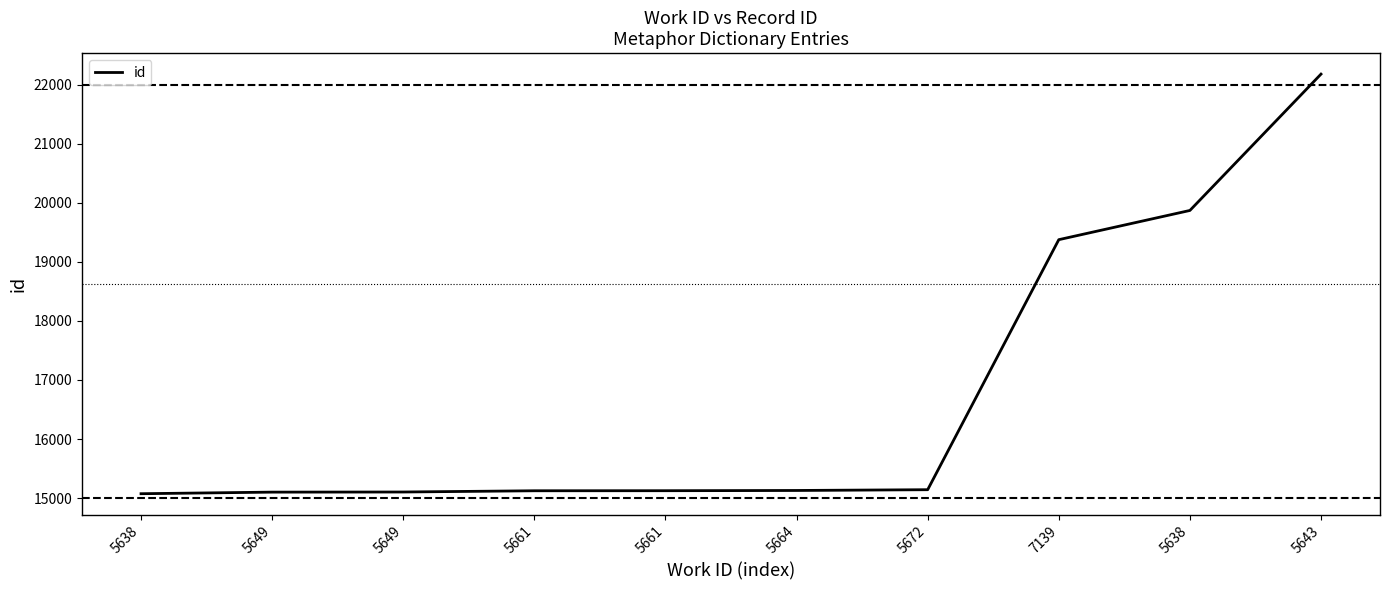

Reading right to left, transcribe all the data shown in this chart.

22182	19872	19377	15141	15128	15124	15123	15102	15100	15073